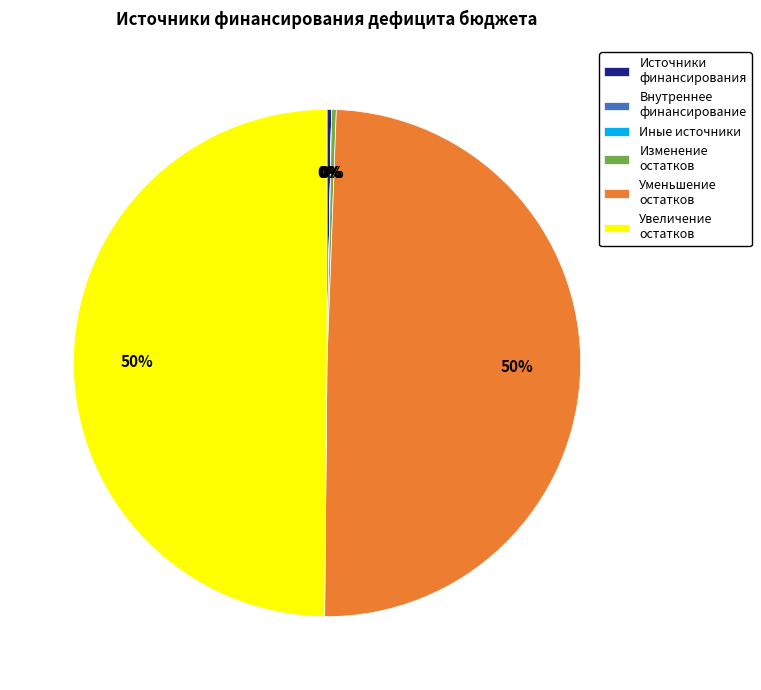

Is the sum of Уменьшение остатков and Увеличение остатков greater than half?

Yes